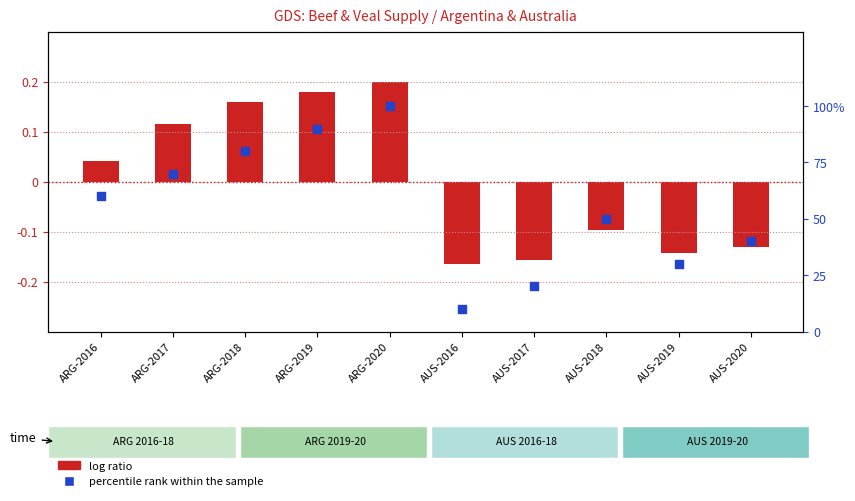

Is the value of log ratio (Production) at AUS-2019 greater than the value of percentile rank within the sample at ARG-2020?

No